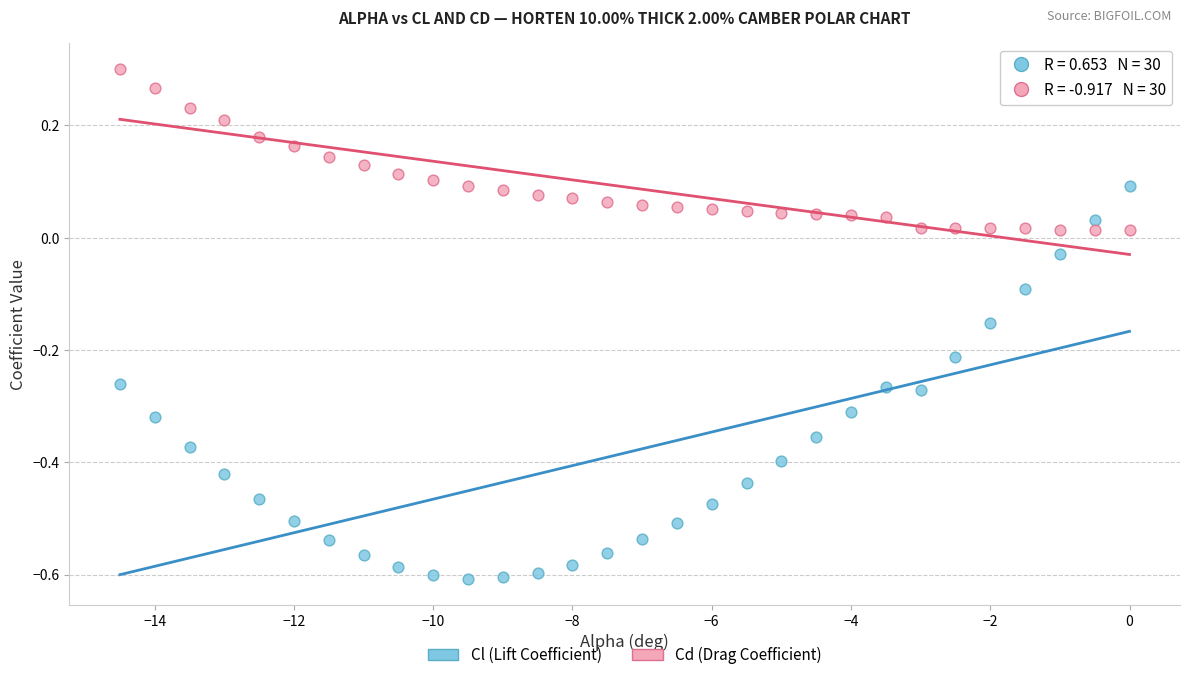

Which series has the widest spread of Y values?

Cl (Lift Coefficient)